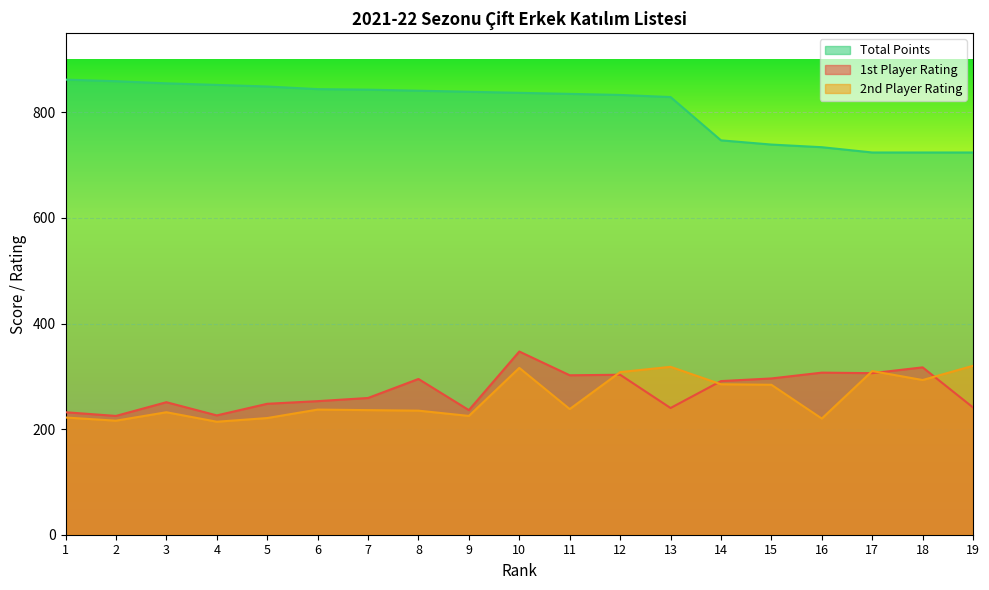

Which series has the widest spread of values?

Total Points